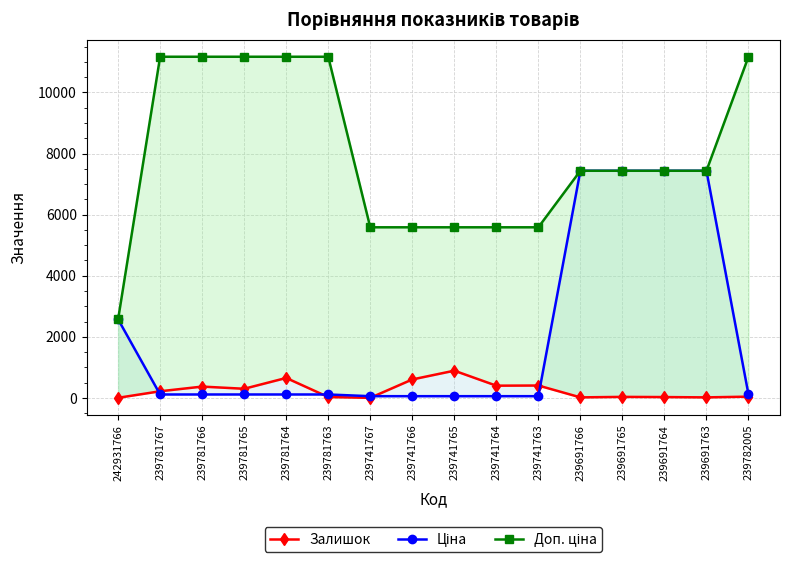

Rank the series at 239691764 from highest to lowest value.

Ціна, Доп. ціна, Залишок